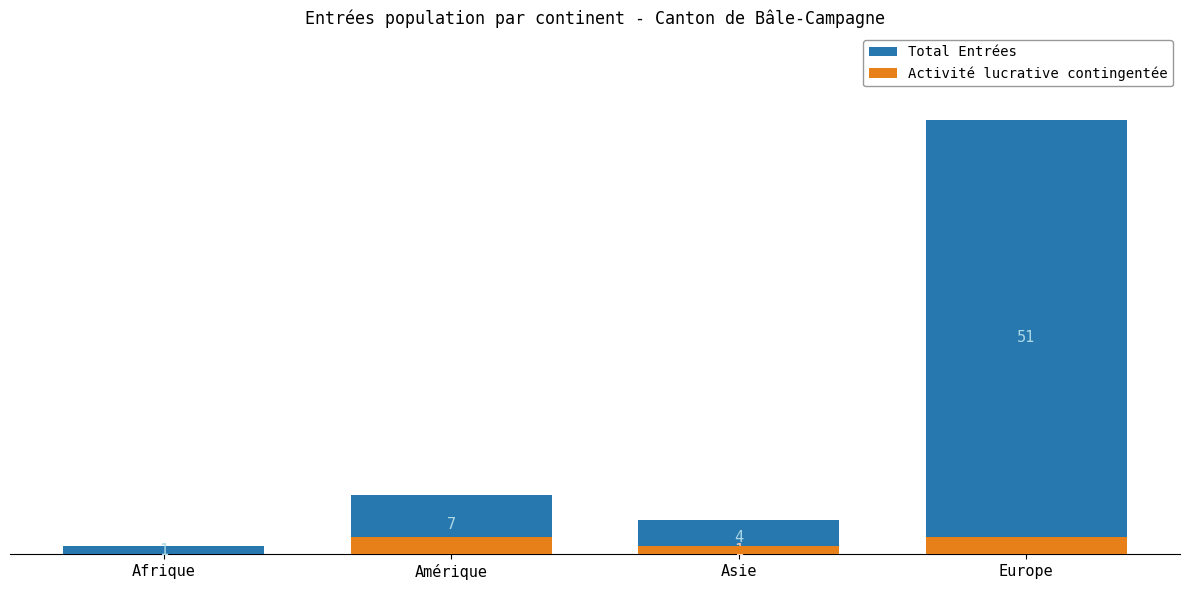

Reading left to right, transcribe all the data shown in this chart.

Total Entrées: 1	7	4	51
Activité lucrative contingentée: 0	2	1	2